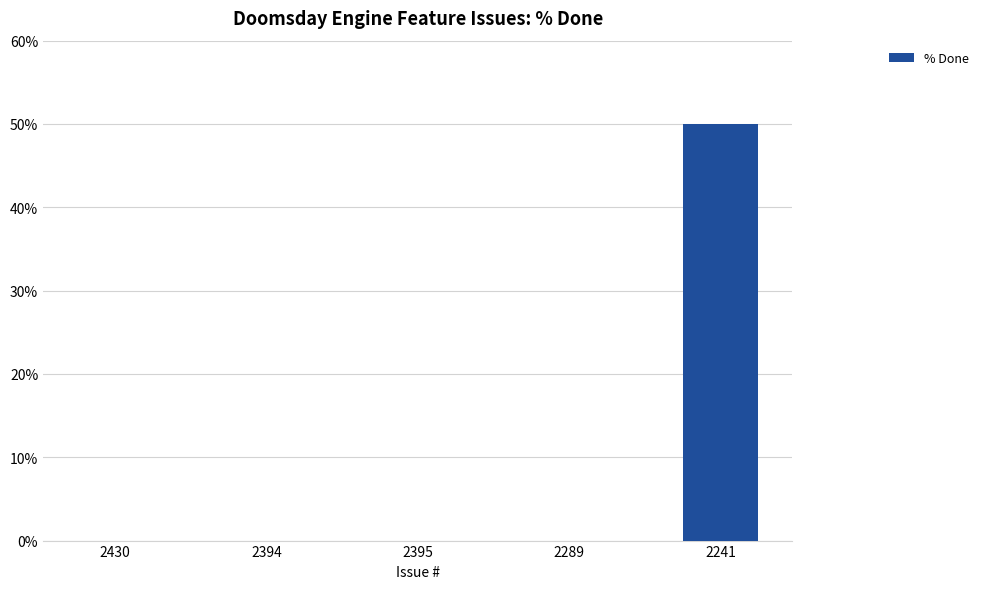

How many series are shown in this chart?

1